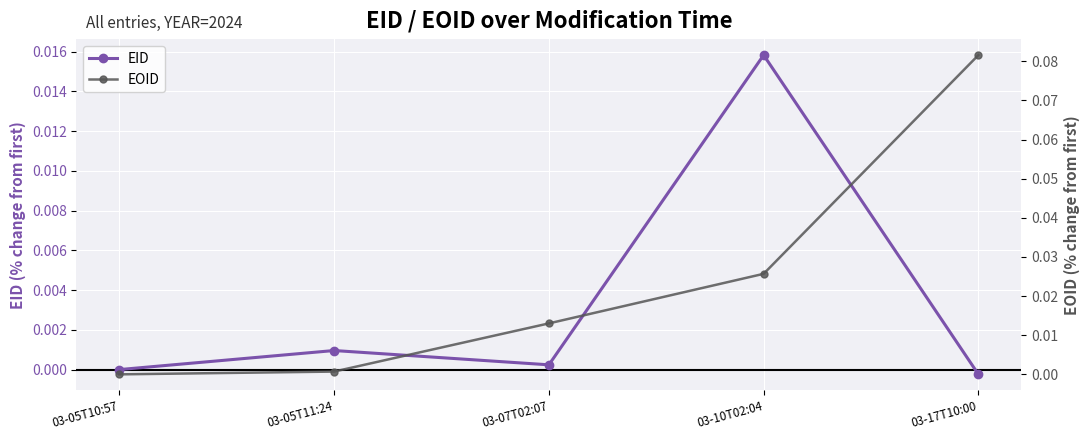

How many negative values does the EID series have?

1